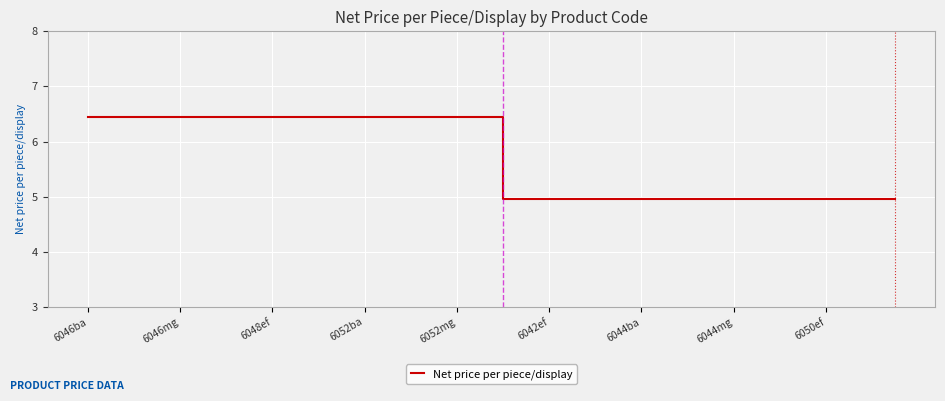

What is the difference between the maximum and minimum values?

1.5